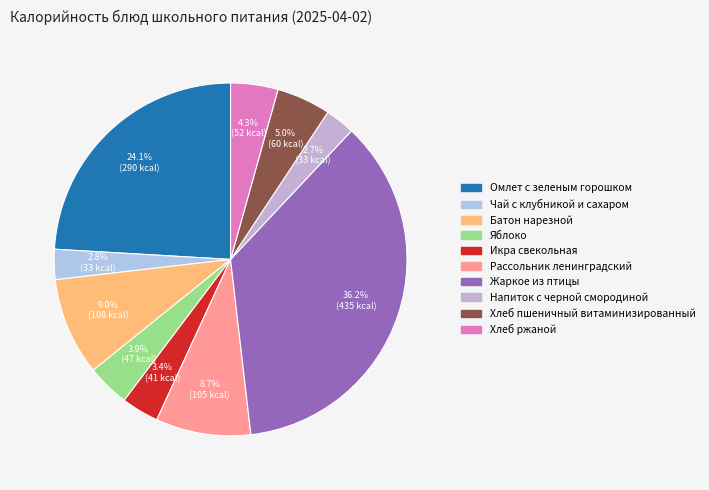

Combined, do Напиток с черной смородиной and Икра свекольная account for over 50%?

No